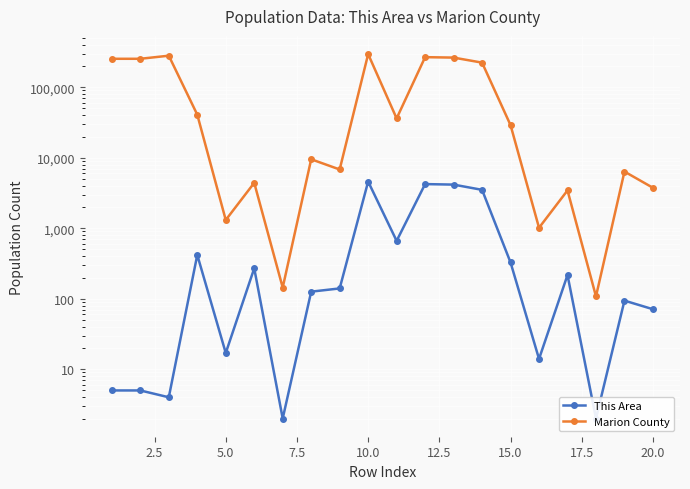

Is it true that Marion County equals 130112 at 11?

False